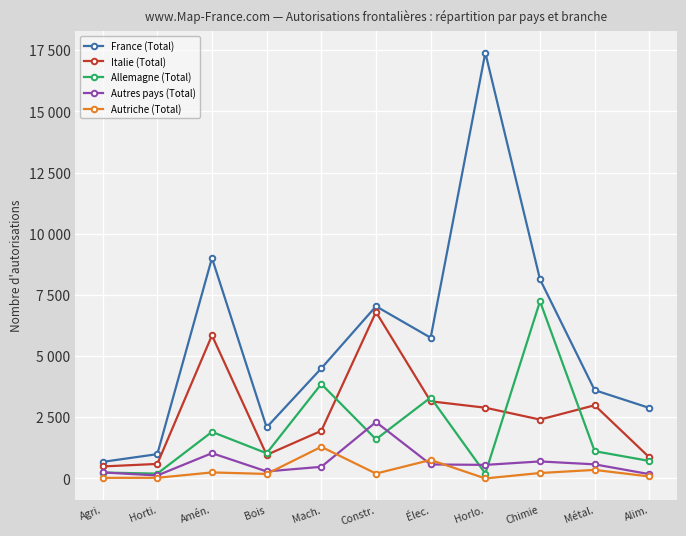

Which label corresponds to the largest value in the chart?

Horlo.